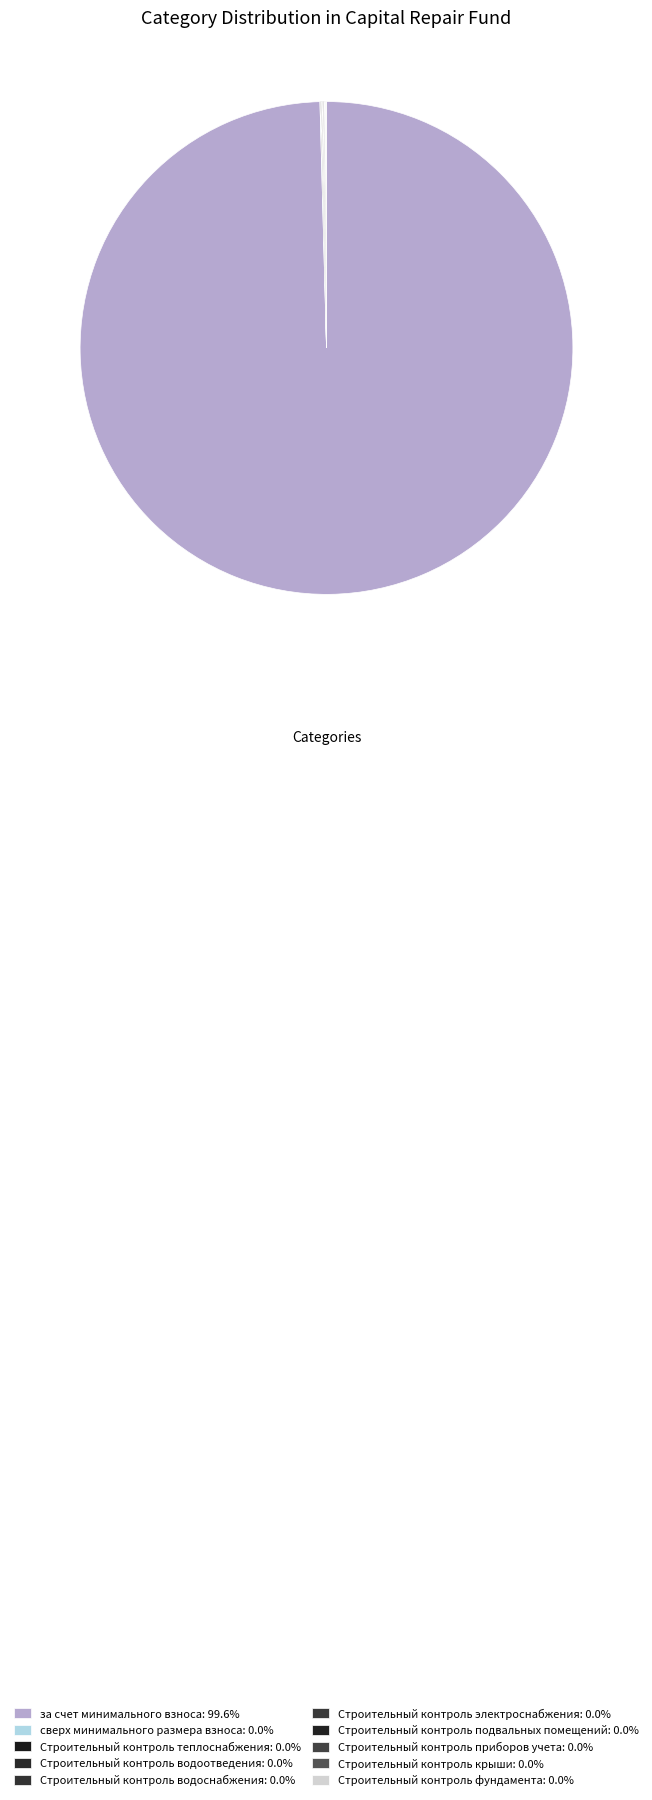

How much of the chart is everything except Строительный контроль теплоснабжения?

100.0%